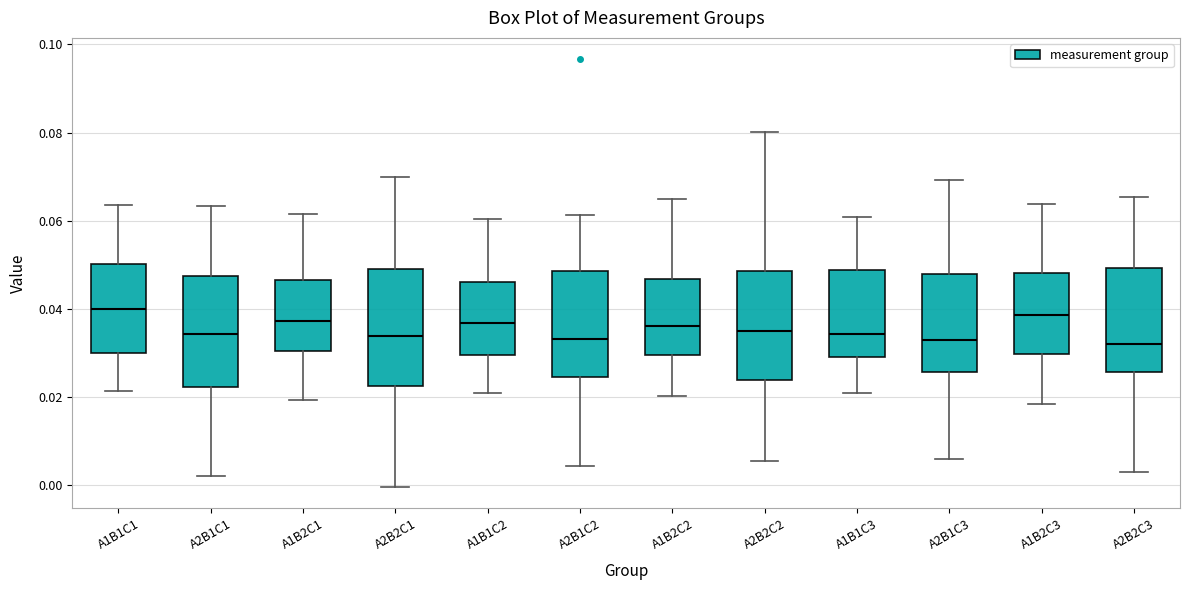

Reading left to right, transcribe this box plot: for each box, give where its median line is, the range the box spans, and where its two whiskers end, as read against the y-axis. The values are not printed on the chart, so give them approximately, as read against the axis.

A1B1C1: median 0.040, box 0.030 to 0.050, whiskers 0.022 to 0.064
A2B1C1: median 0.034, box 0.022 to 0.048, whiskers 0.002 to 0.064
A1B2C1: median 0.038, box 0.030 to 0.046, whiskers 0.020 to 0.062
A2B2C1: median 0.034, box 0.022 to 0.048, whiskers 0.000 to 0.070
A1B1C2: median 0.036, box 0.030 to 0.046, whiskers 0.020 to 0.060
A2B1C2: median 0.034, box 0.024 to 0.048, whiskers 0.004 to 0.062
A1B2C2: median 0.036, box 0.030 to 0.046, whiskers 0.020 to 0.064
A2B2C2: median 0.034, box 0.024 to 0.048, whiskers 0.006 to 0.080
A1B1C3: median 0.034, box 0.028 to 0.048, whiskers 0.020 to 0.060
A2B1C3: median 0.032, box 0.026 to 0.048, whiskers 0.006 to 0.070
A1B2C3: median 0.038, box 0.030 to 0.048, whiskers 0.018 to 0.064
A2B2C3: median 0.032, box 0.026 to 0.050, whiskers 0.002 to 0.066